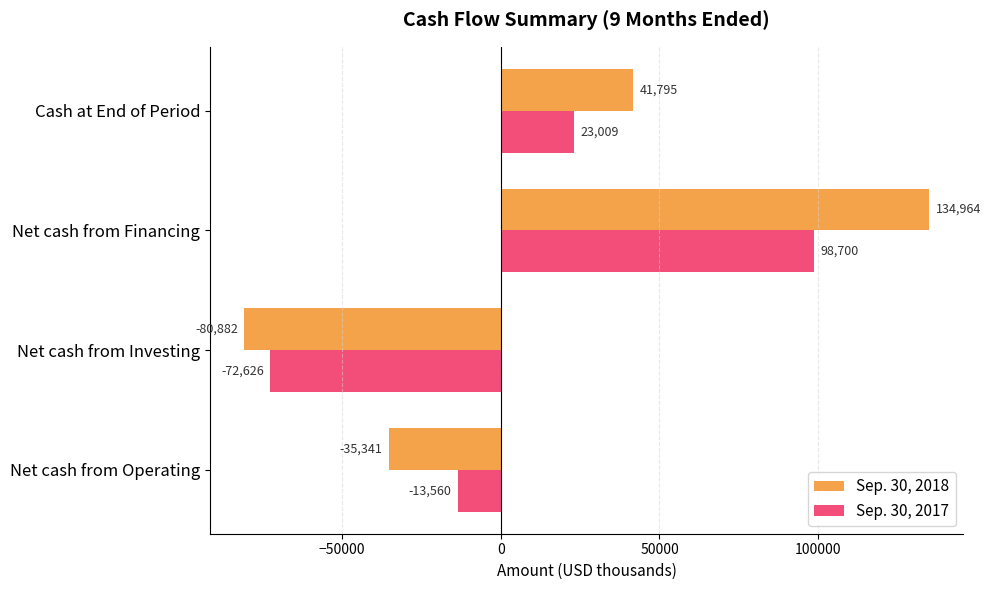

Between Net cash from Operating and Net cash from Investing, which series saw the biggest shift?

Sep. 30, 2017